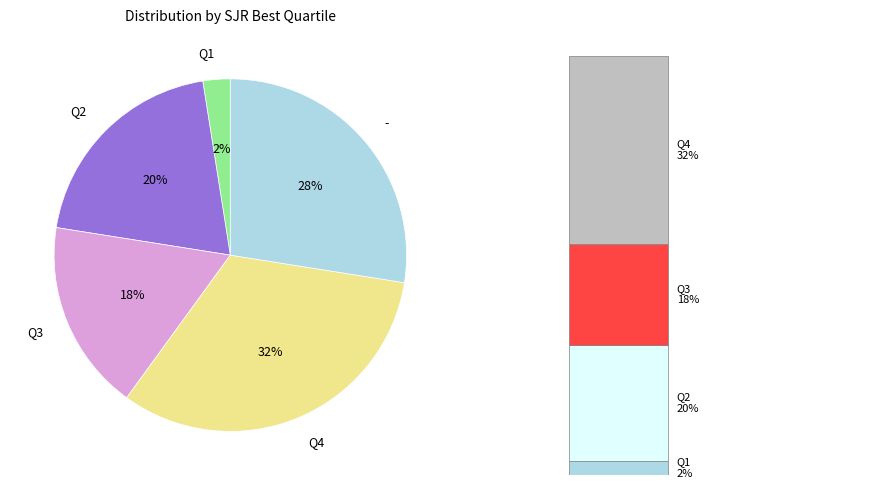

What is the ratio of the value at Q3 to the value at -?

0.6